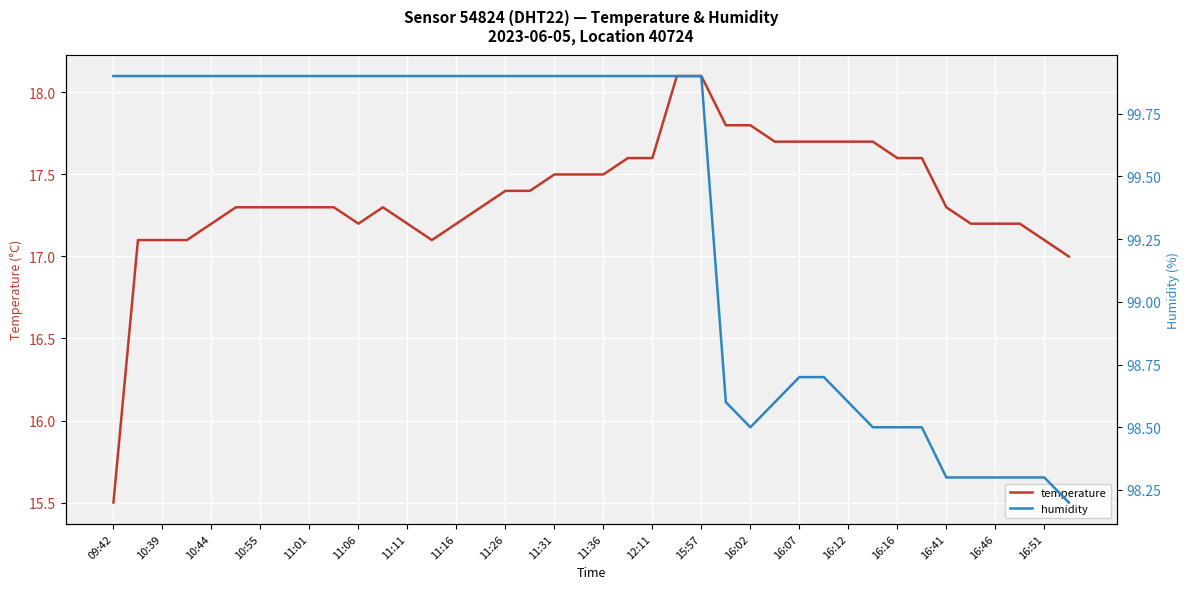

Which series has the largest total across all categories?

humidity